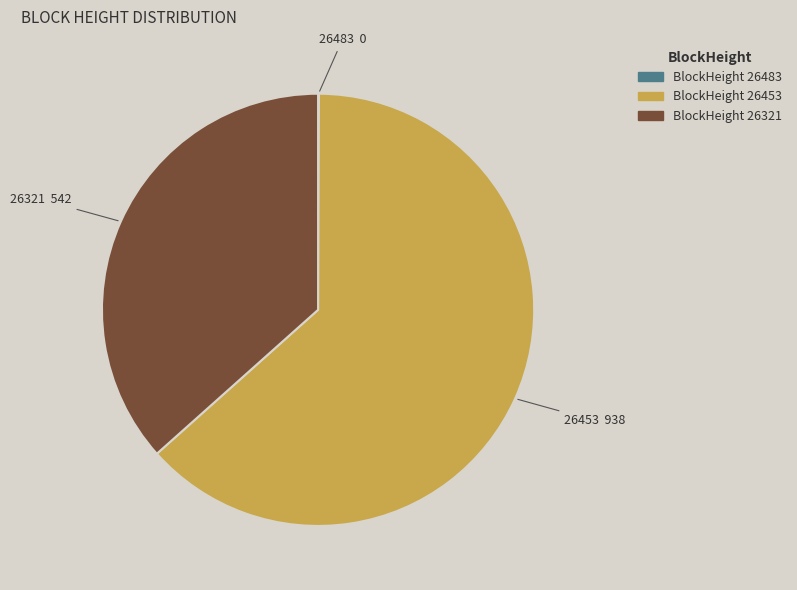

Which has a higher value, BlockHeight 26321 or BlockHeight 26453?

BlockHeight 26453